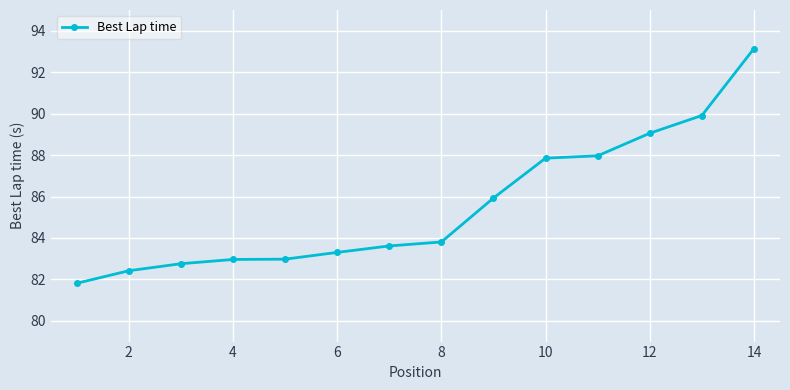

Is this an area chart (filled region under the line)?

No